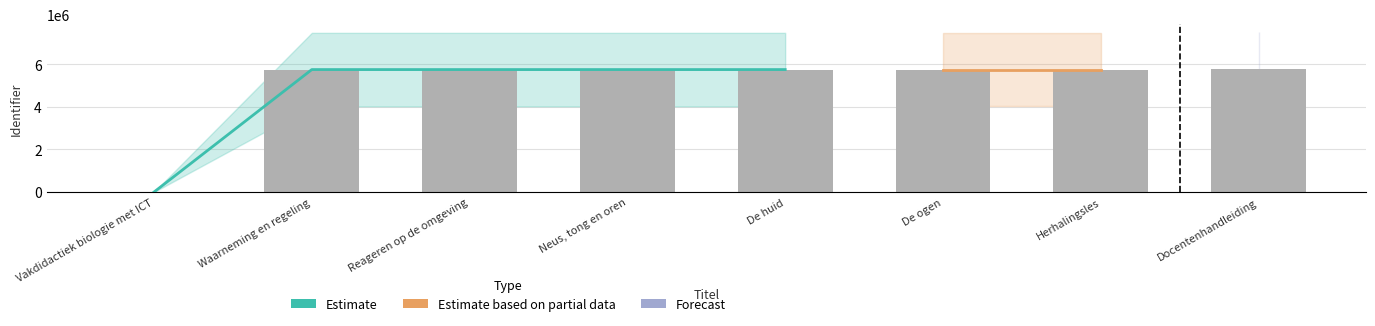

Reading left to right, what are all the values shown in this chart?

Vakdidactiek biologie met ICT=0	Waarneming en regeling=5758587	Reageren op de omgeving=5758589	Neus, tong en oren=5758594	De huid=5758595	De ogen=5760822	Herhalingsles=5760820	Docentenhandleiding=5778988